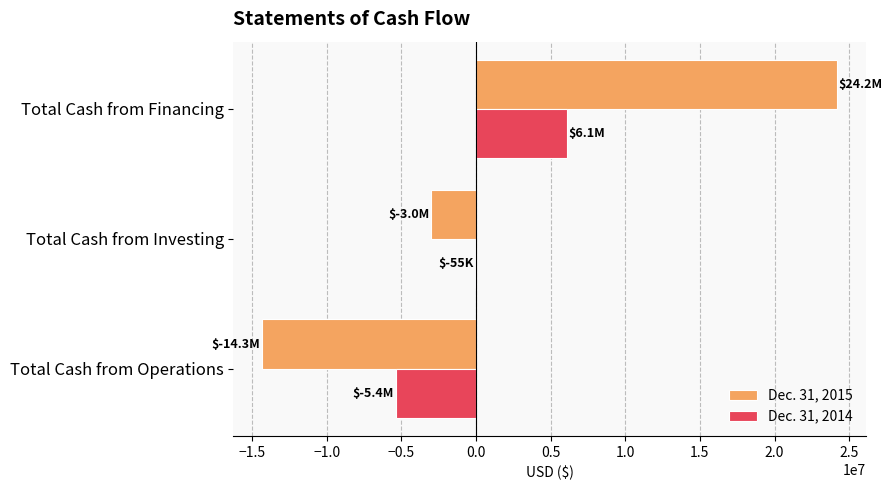

Count the Dec. 31, 2014 values in the range -5359218 to 6074192.

3